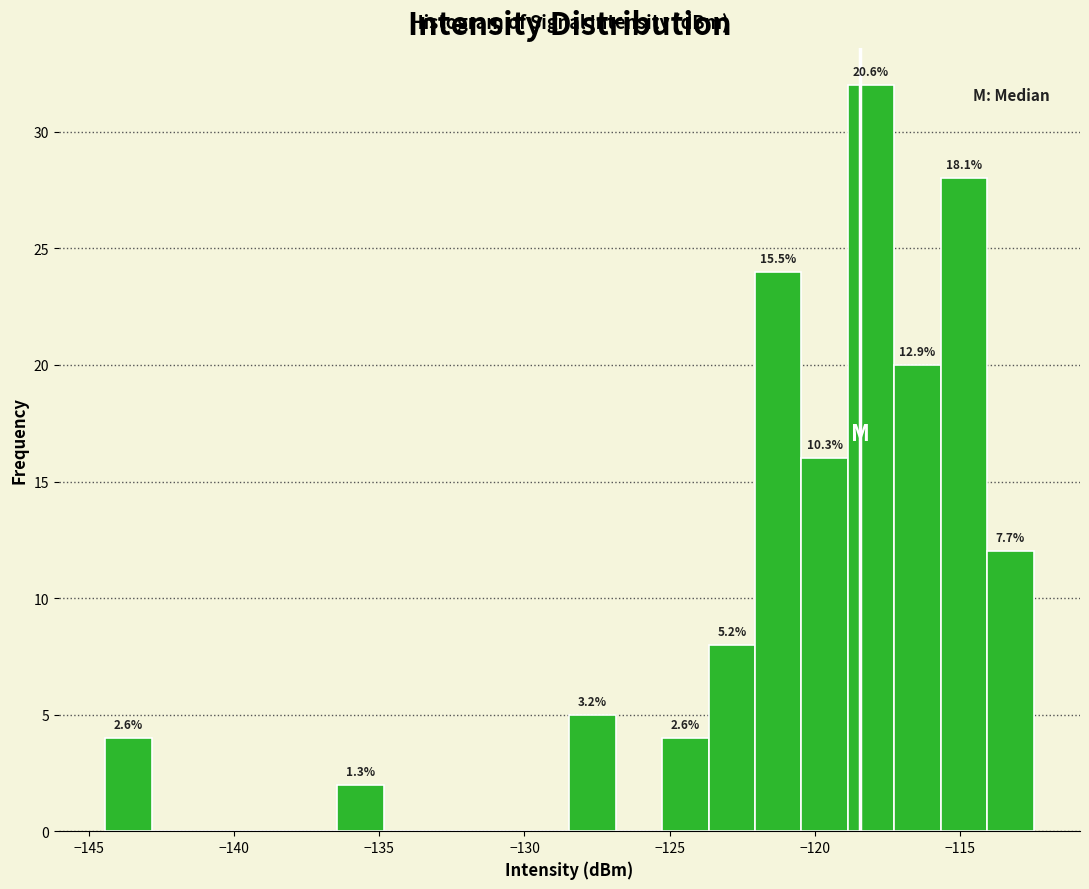

Read against the x-axis, roughly where is the centre of the tallest bar?

-118.0